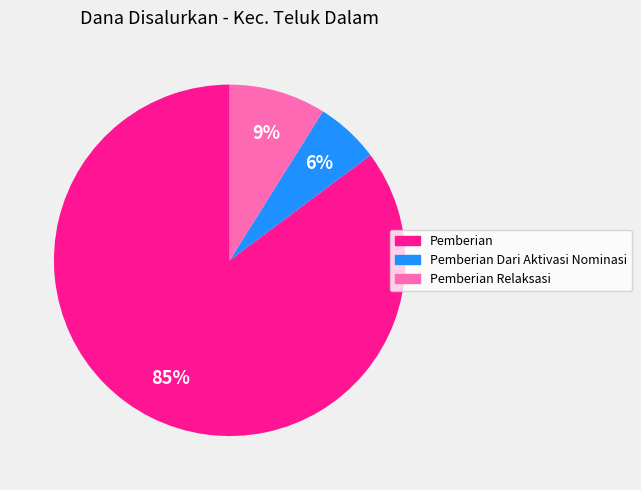

To the nearest percent, what is the difference between the largest and smallest slice percentages?

79%